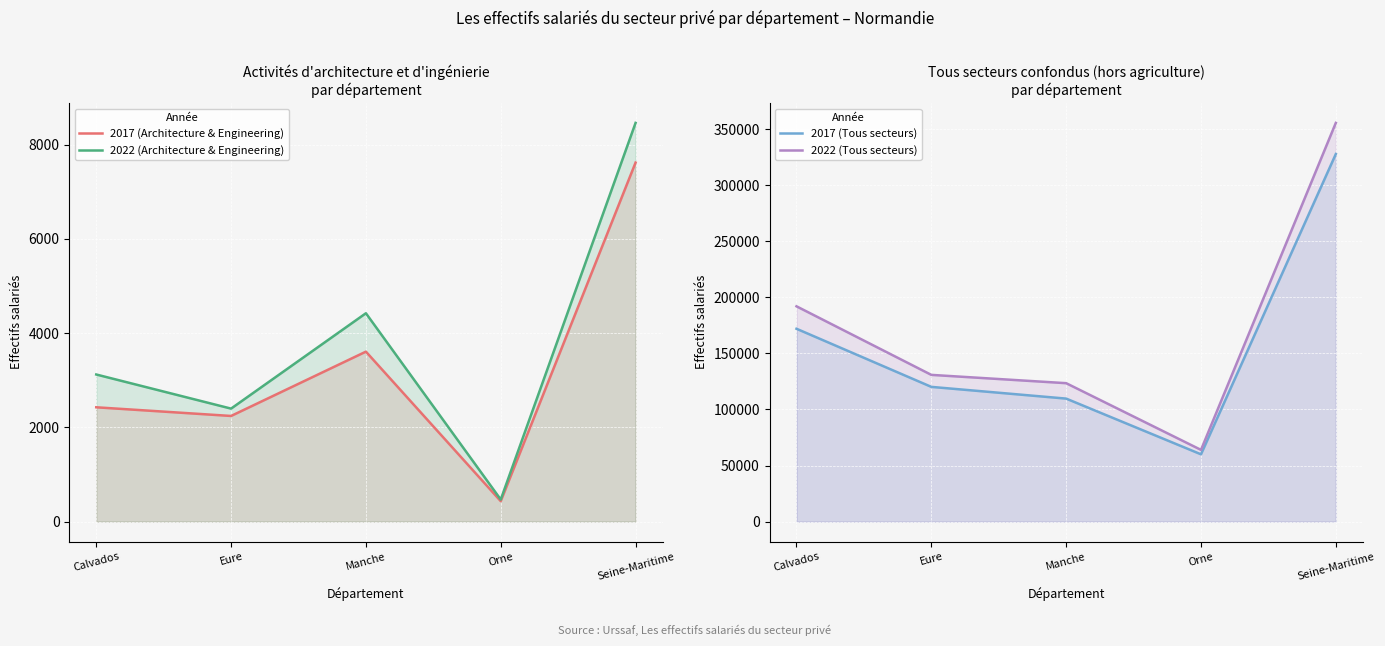

Reading right to left, extract all data points from this chart.

2017 (Architecture & Engineering): 7619	434	3607	2242	2426
2022 (Architecture & Engineering): 8462	468	4422	2398	3122
2017 (Tous secteurs): 327851	60016	109707	120167	172005
2022 (Tous secteurs): 355633	63964	123465	130871	192030